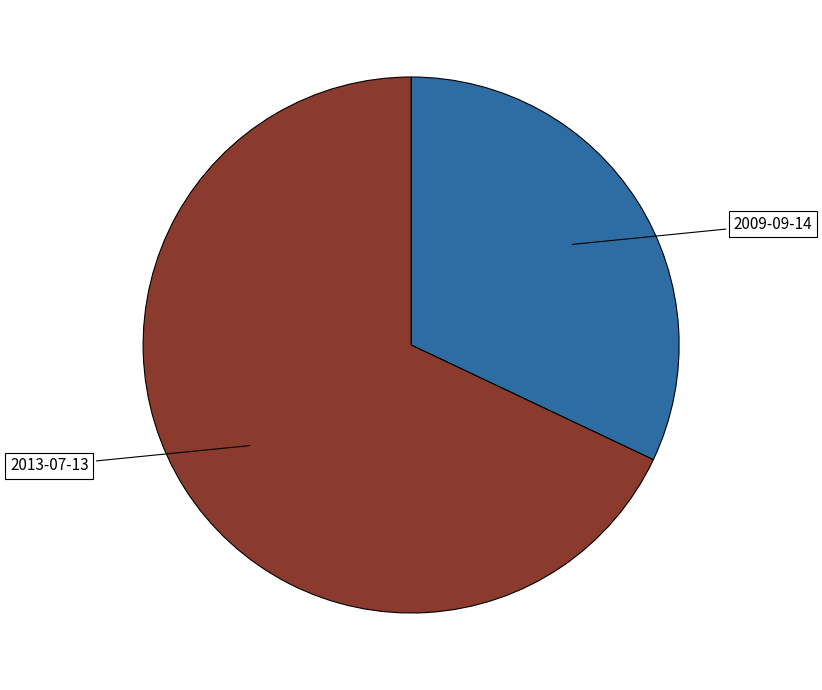

The 2009-09-14 slice represents 45% of the pie. True or false?

False